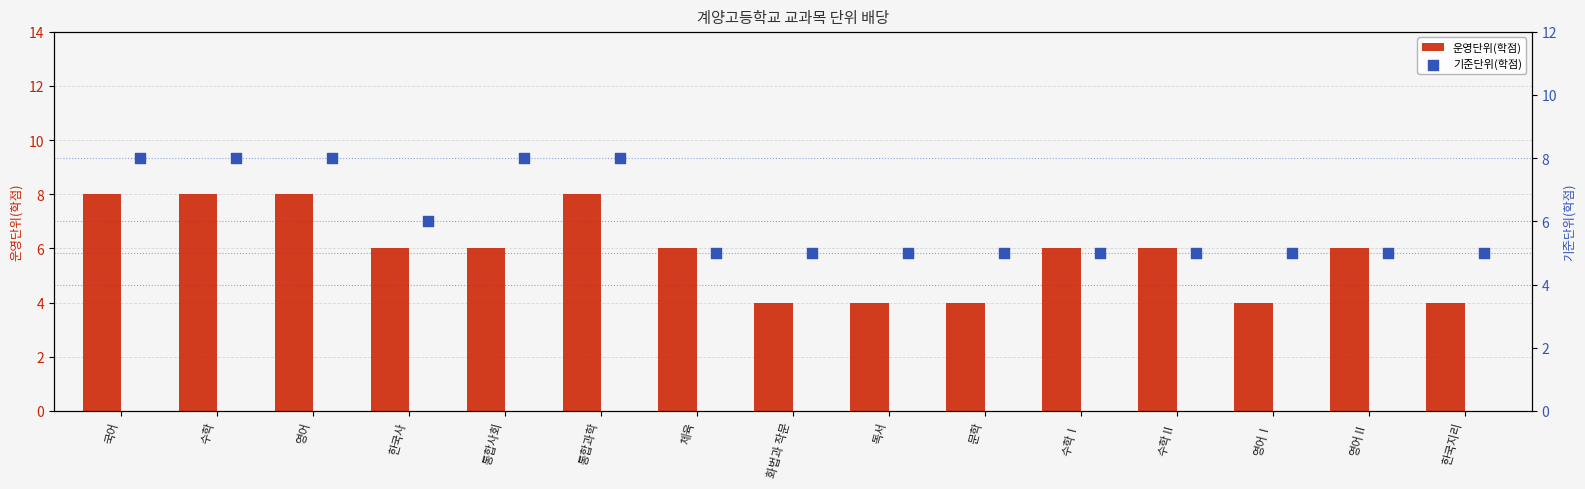

Which series has the widest spread of Y values?

운영단위(학점)